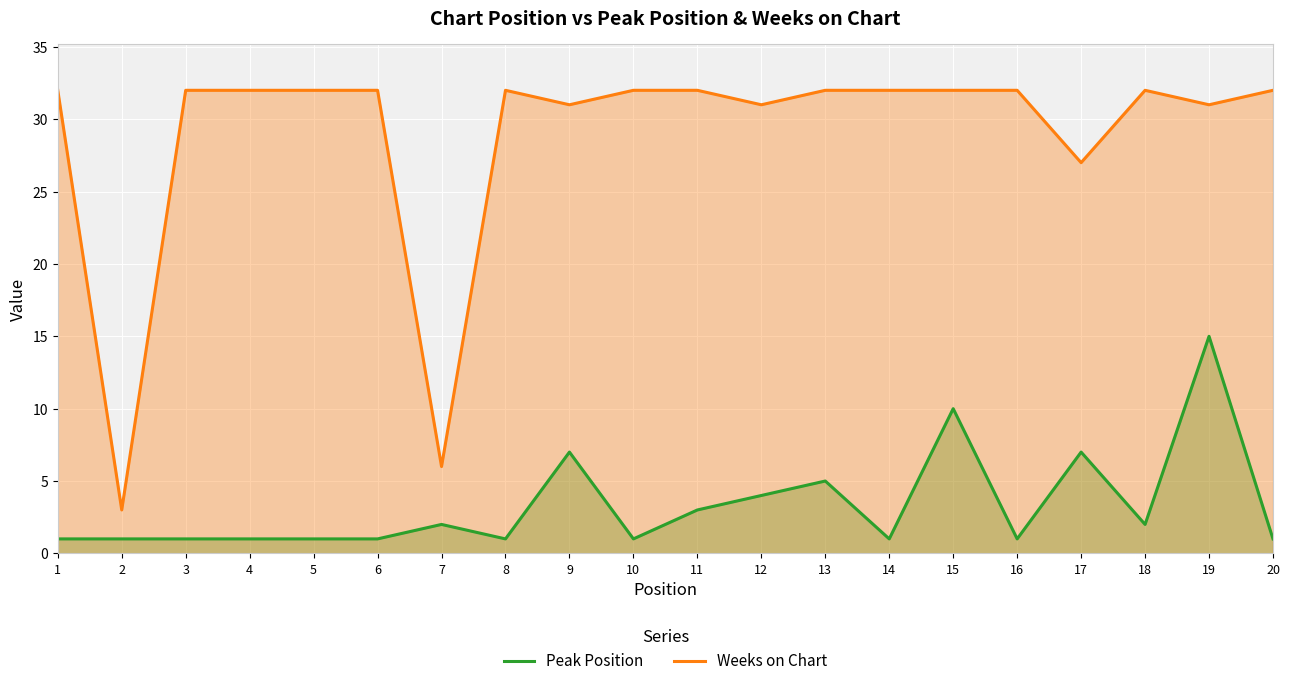

What is the maximum value shown in the chart?

32